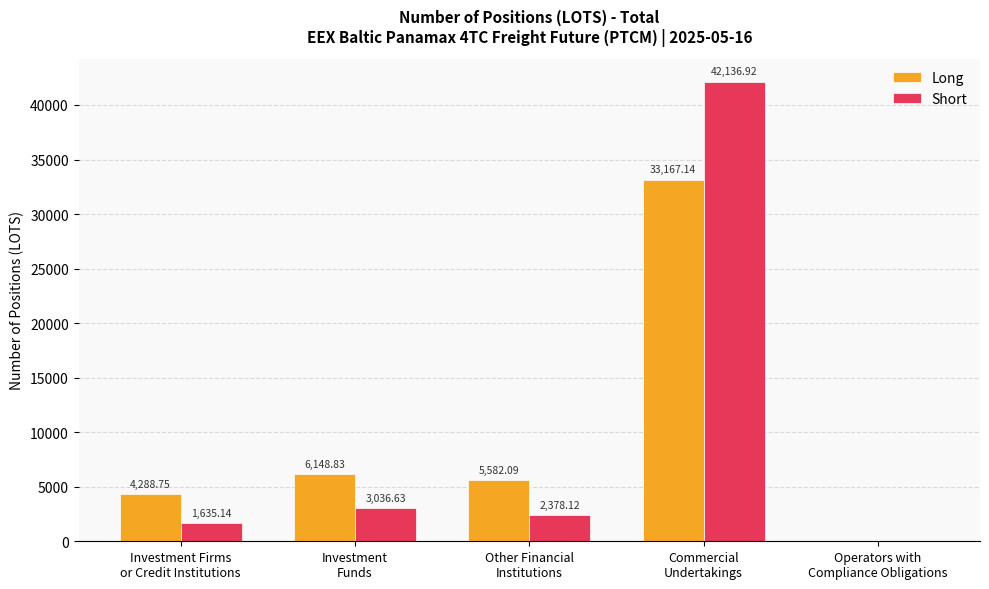

What value does the Short series have at Other Financial
Institutions?

2378.1